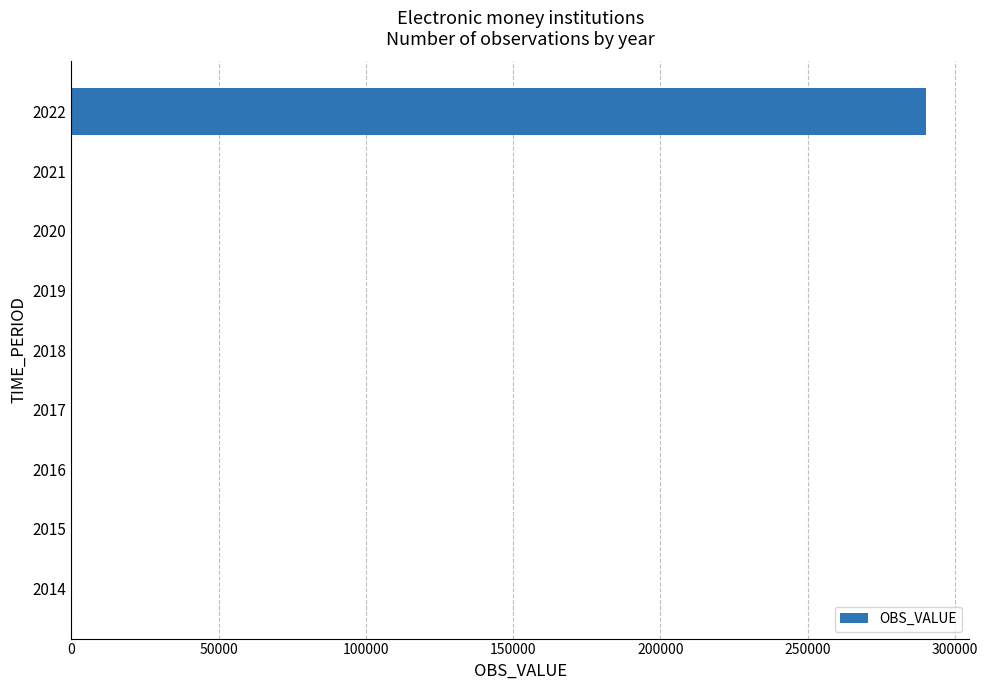

Is it true that the value at 2020 is 109070?

False